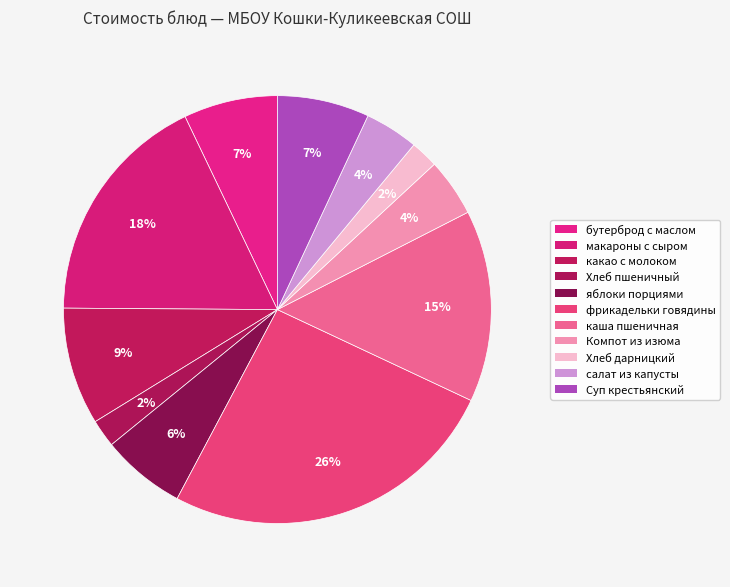

What percentage is the каша пшеничная slice, to the nearest percent?

15%